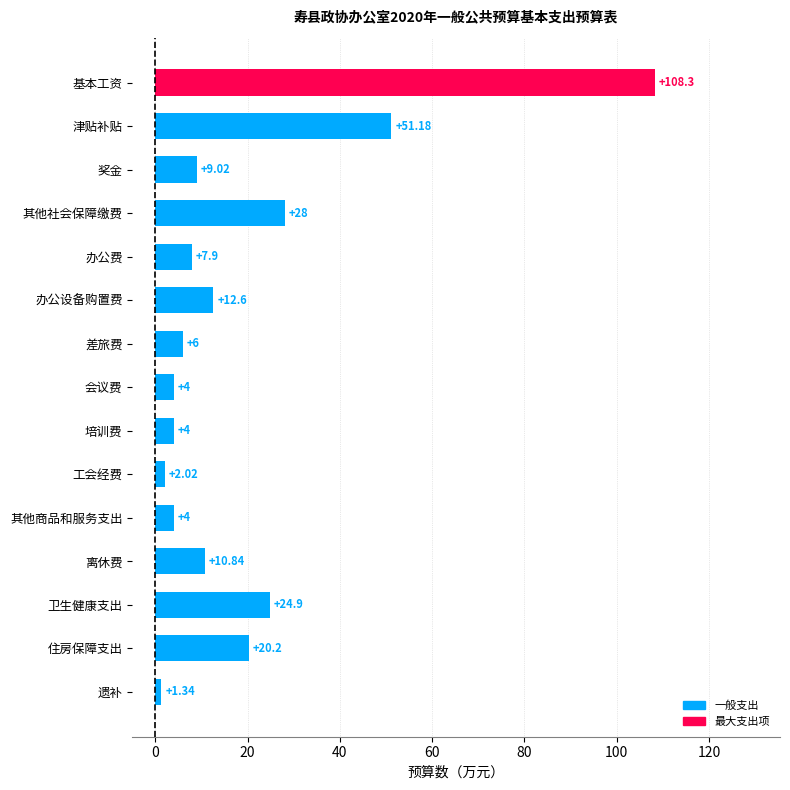

Where is the data nearest to the value 54?

津贴补贴